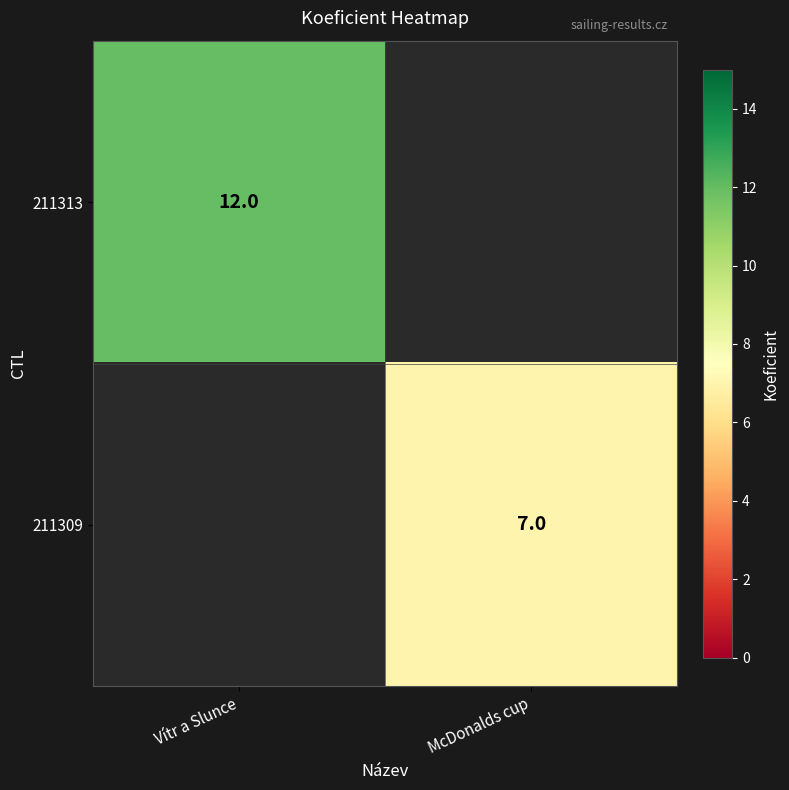

The value of 211309 at McDonalds cup is 11.8. True or false?

False